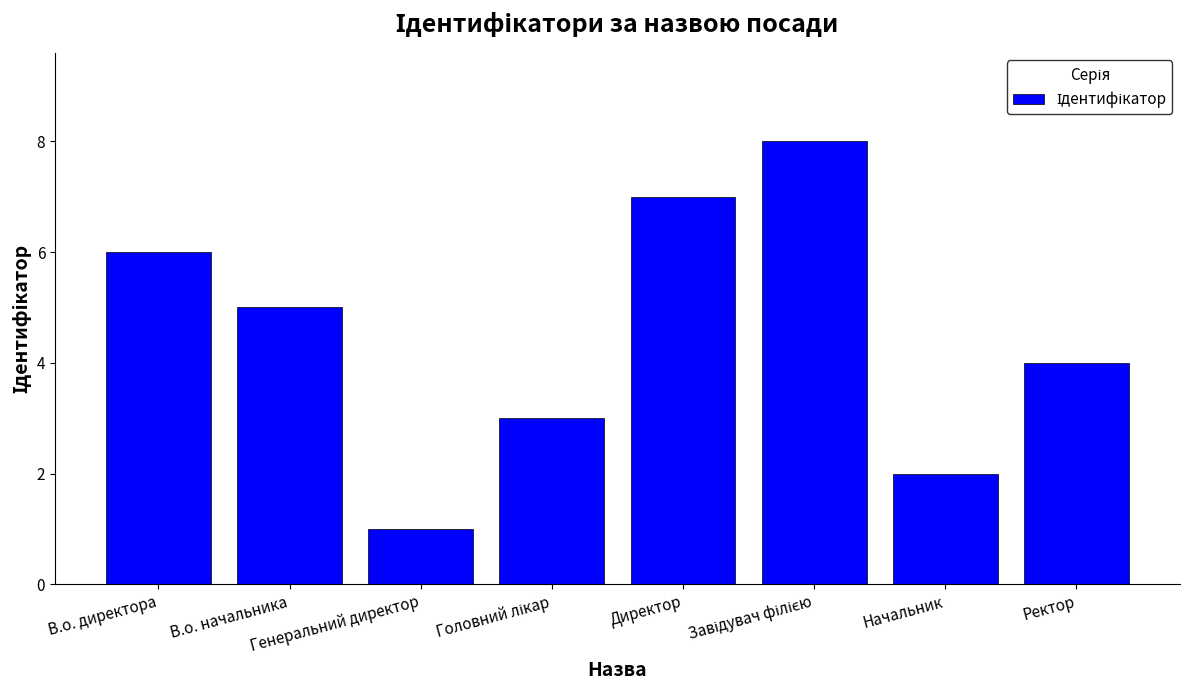

Reading right to left, extract all data points from this chart.

4	2	8	7	3	1	5	6